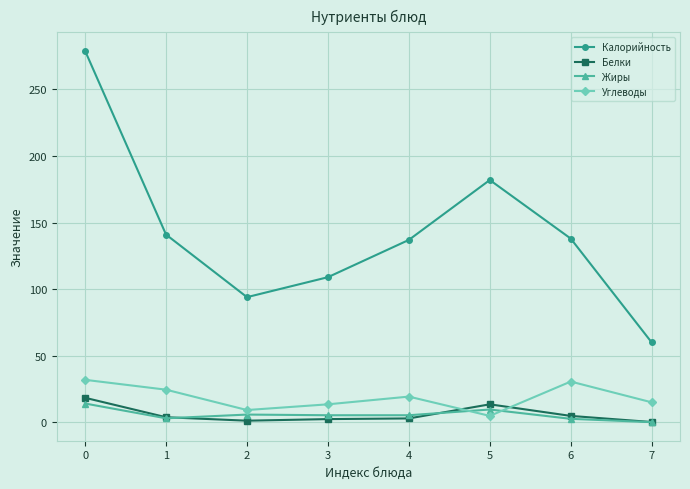

How many categories are shown in the chart?

8